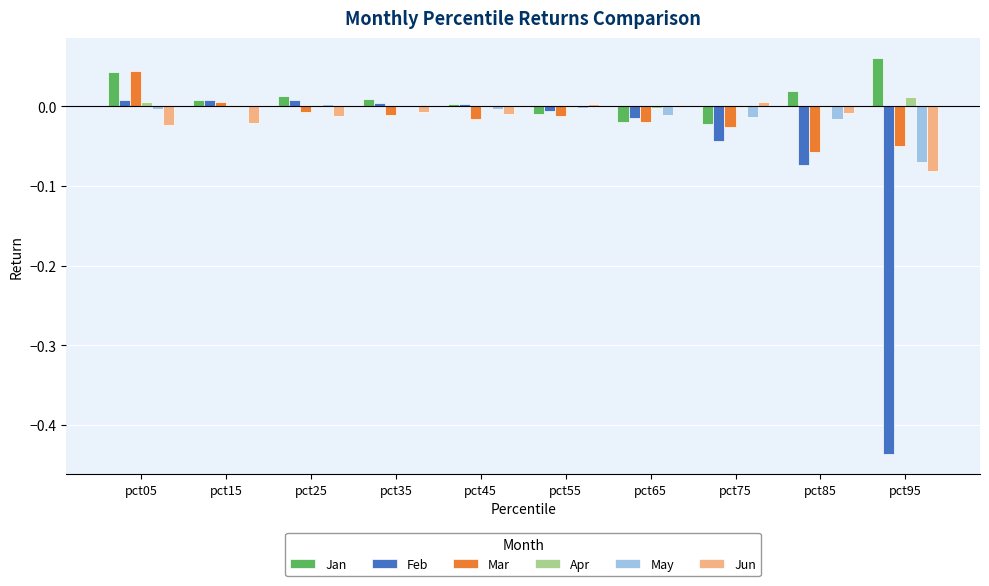

Count the number of data series in this chart.

6